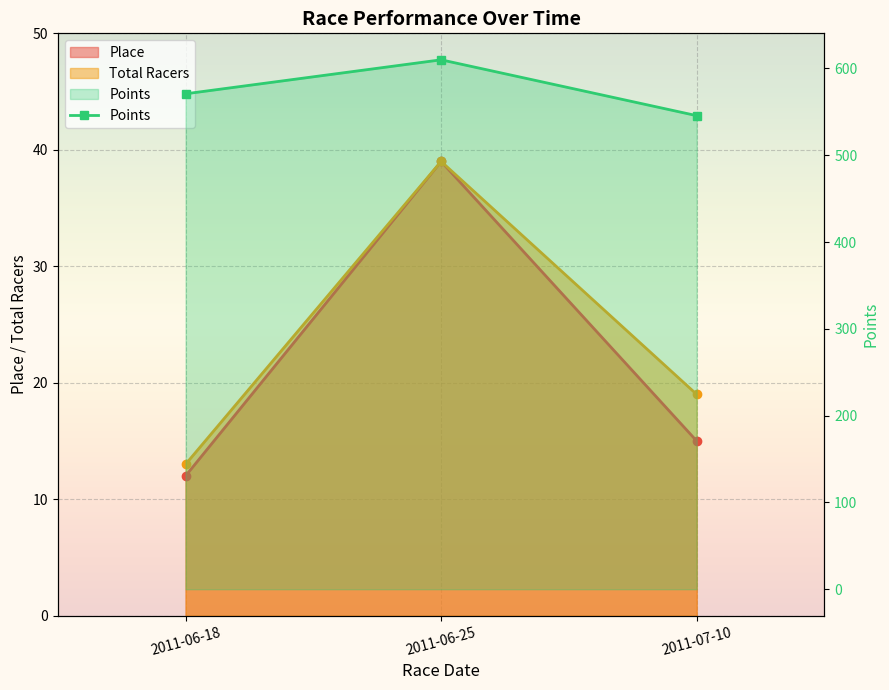

The chart shows a value of 718.1 at 2011-07-10. True or false?

False